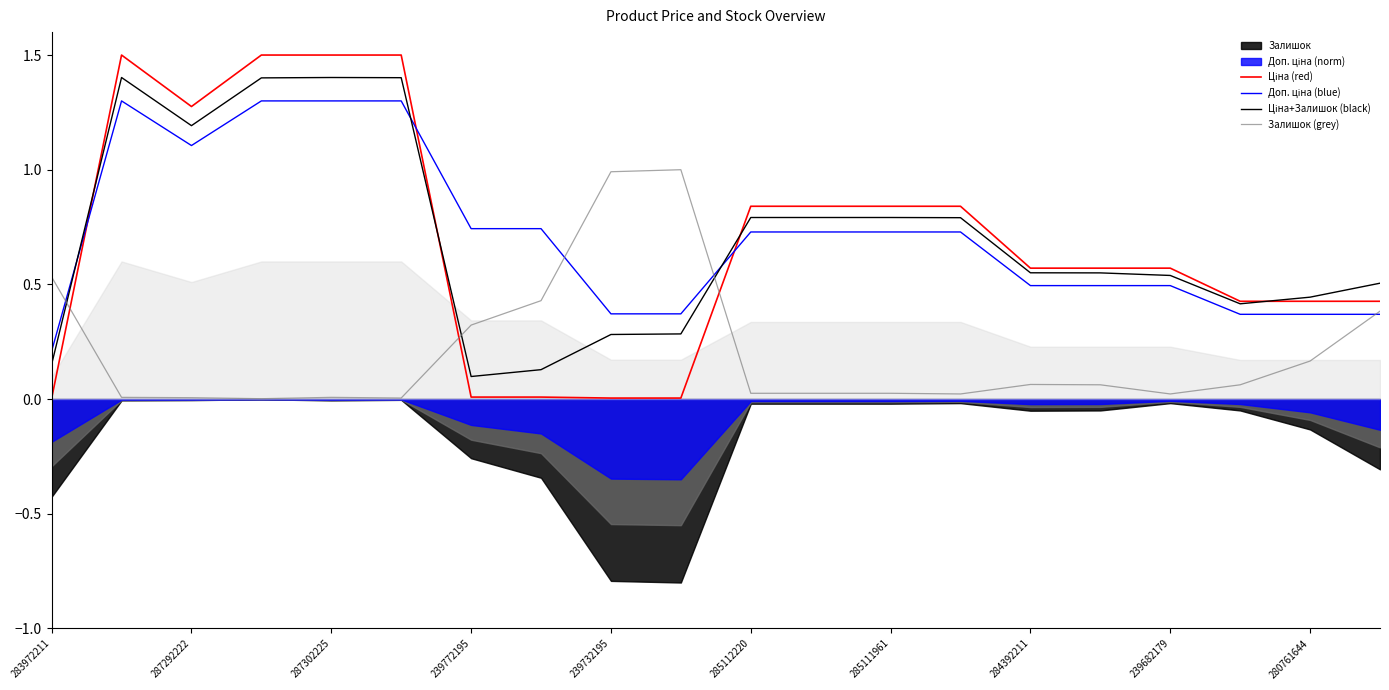

Which has a higher value, 285111961 or 13?

13